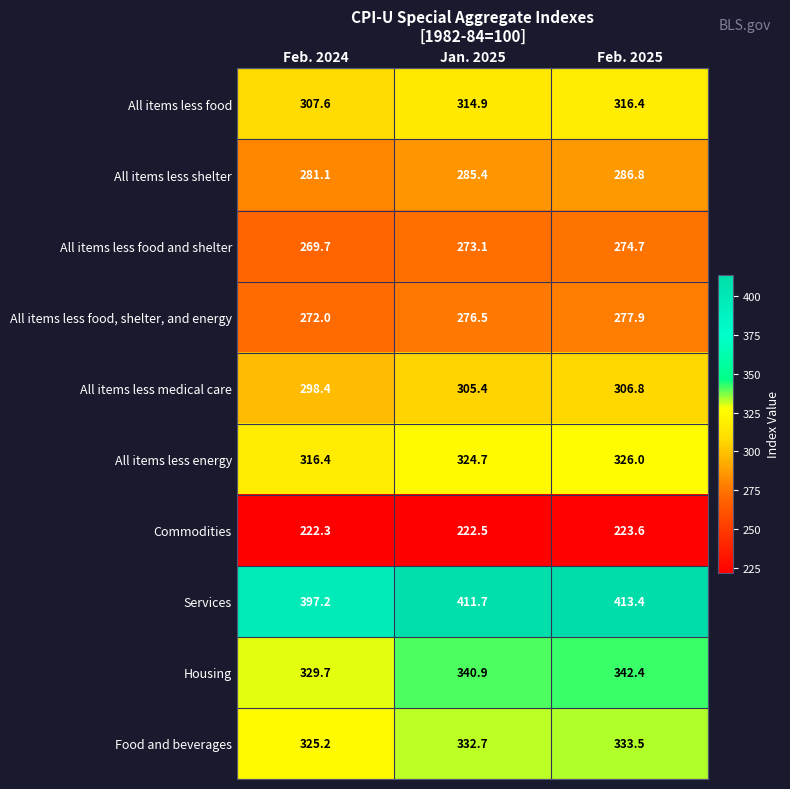

Rank the series by their maximum value, from lowest to highest.

Commodities, All items less food and shelter, All items less food, shelter, and energy, All items less shelter, All items less medical care, All items less food, All items less energy, Food and beverages, Housing, Services